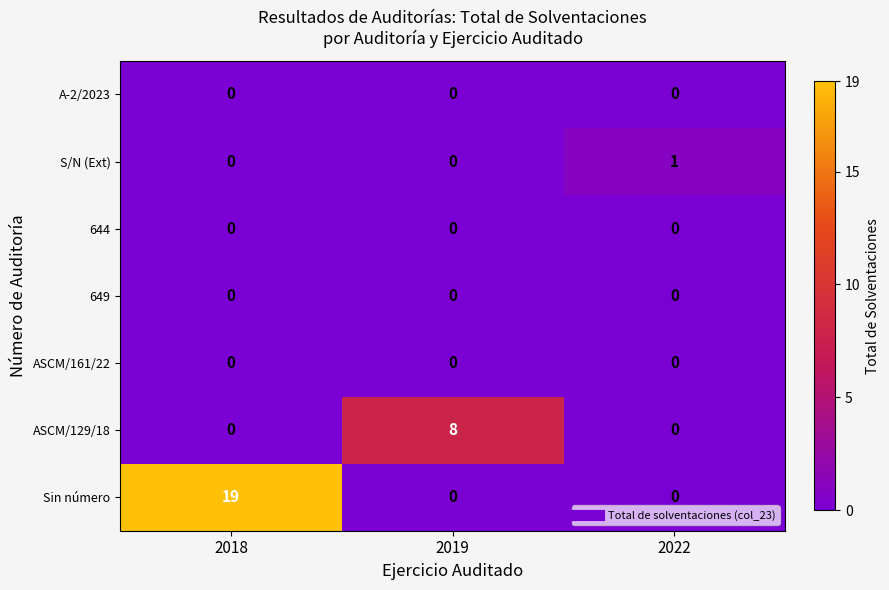

Reading left to right, list all the values displayed in this chart.

A-2/2023: 2018=0	2019=0	2022=0
S/N (Ext): 2018=0	2019=0	2022=1
644: 2018=0	2019=0	2022=0
649: 2018=0	2019=0	2022=0
ASCM/161/22: 2018=0	2019=0	2022=0
ASCM/129/18: 2018=0	2019=8	2022=0
Sin número: 2018=19	2019=0	2022=0